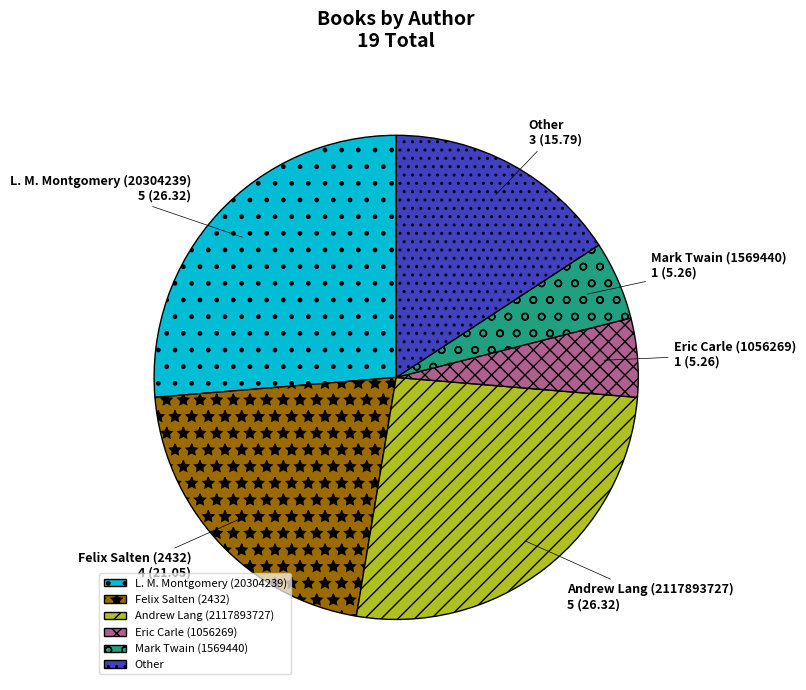

Is the sum of L. M. Montgomery (20304239) and Other greater than half?

No